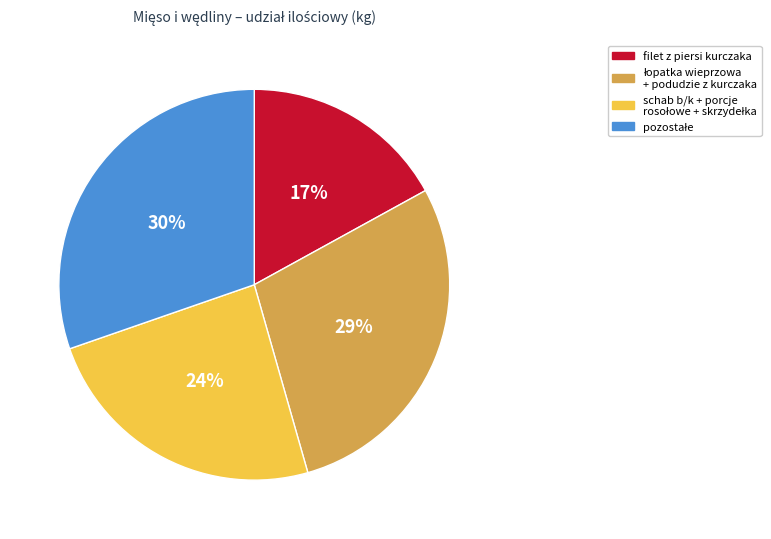

To the nearest percent, what is the difference between the largest and smallest slice percentages?

13%